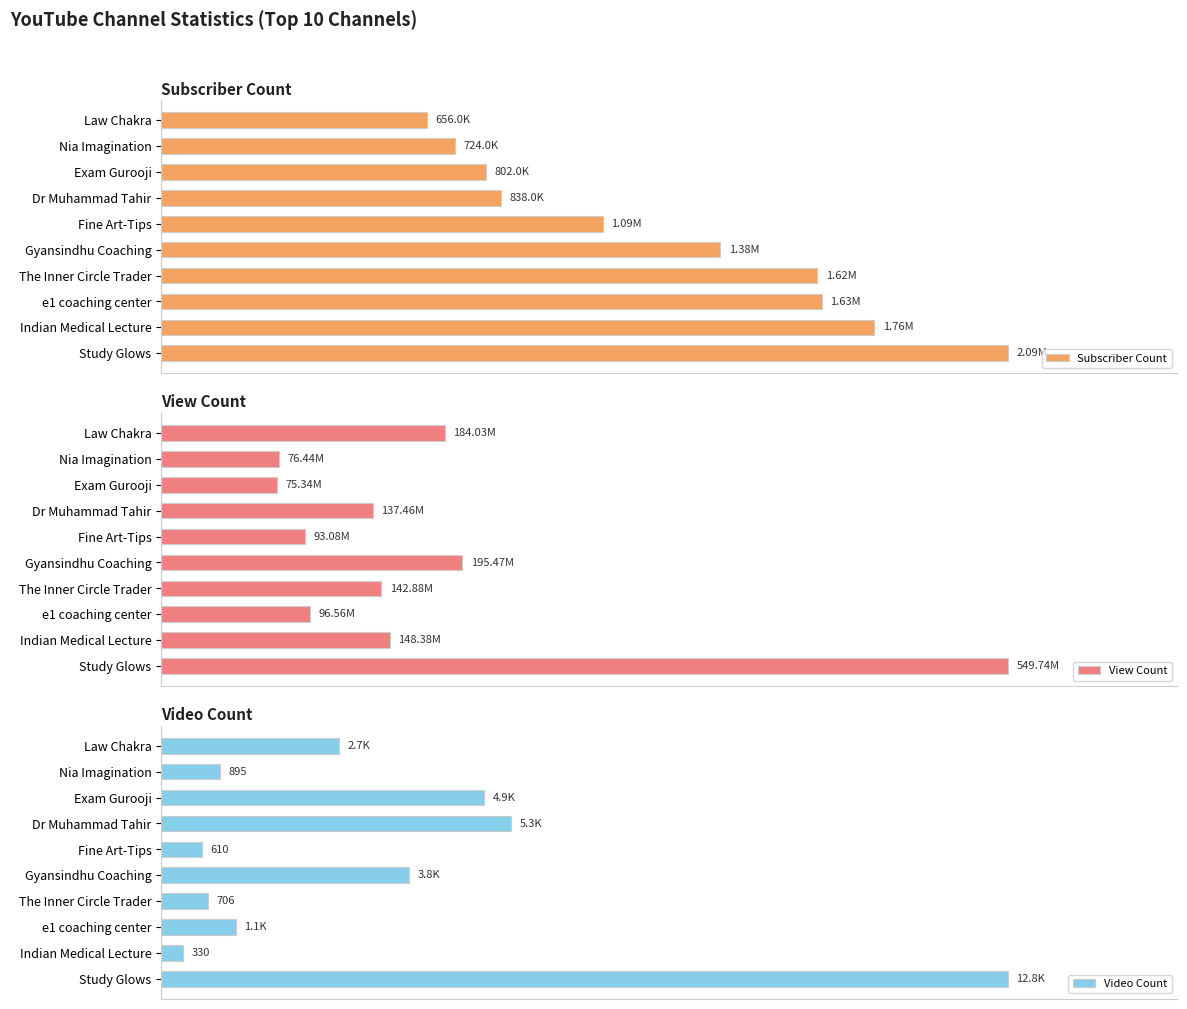

What position from the right is Fine Art-Tips?

5